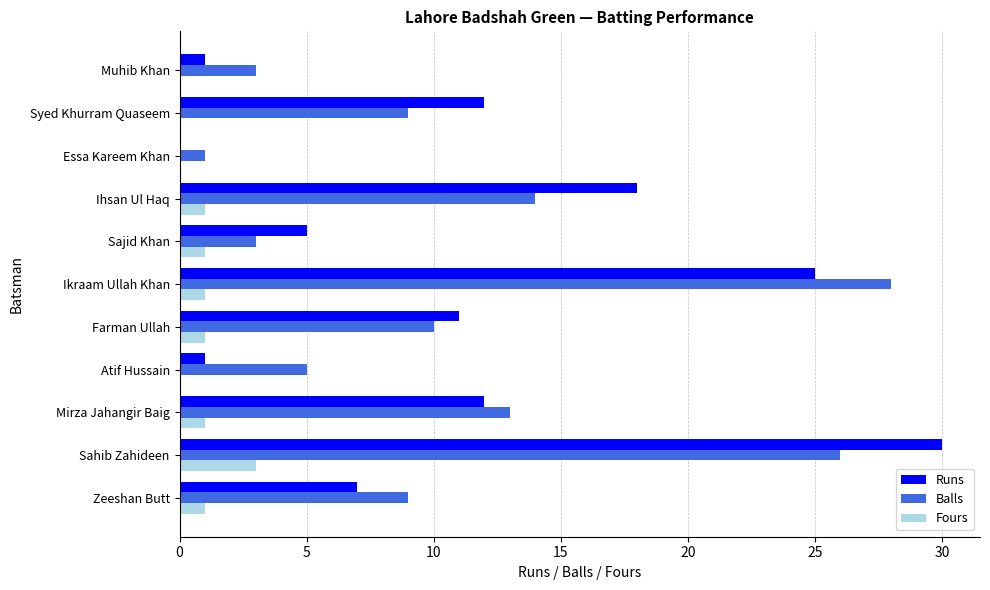

The value of Runs at Mirza Jahangir Baig is 19. True or false?

False